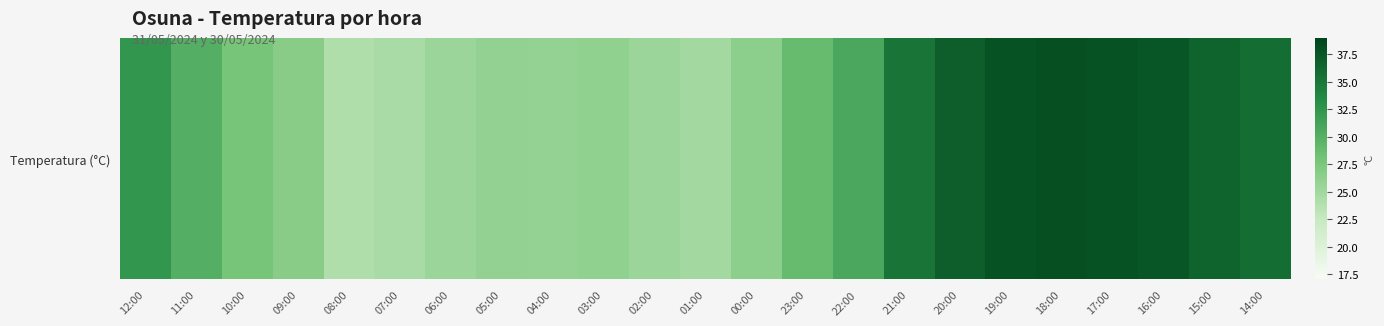

Reading left to right, list all the values displayed in this chart.

32.3	30.1	27.8	26.7	24.0	24.5	25.4	26.0	25.9	26.1	25.4	24.9	26.4	28.8	30.7	35.2	36.9	37.8	38.1	37.8	37.6	36.5	35.7